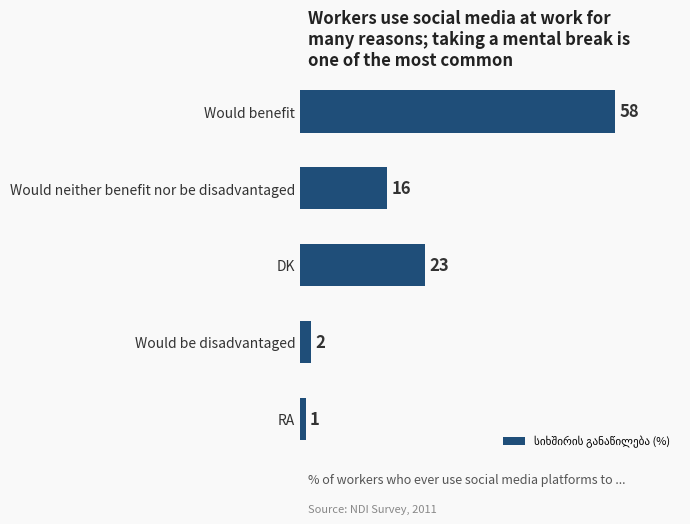

Reading top to bottom, list all the values displayed in this chart.

58	16	23	2	1